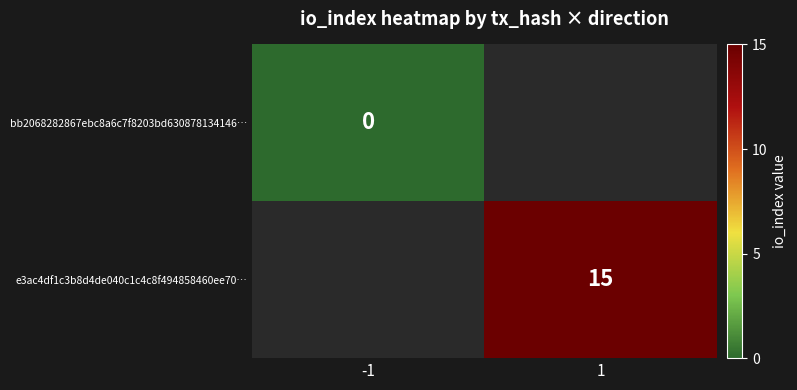

At how many categories does at least one series exceed 14?

1